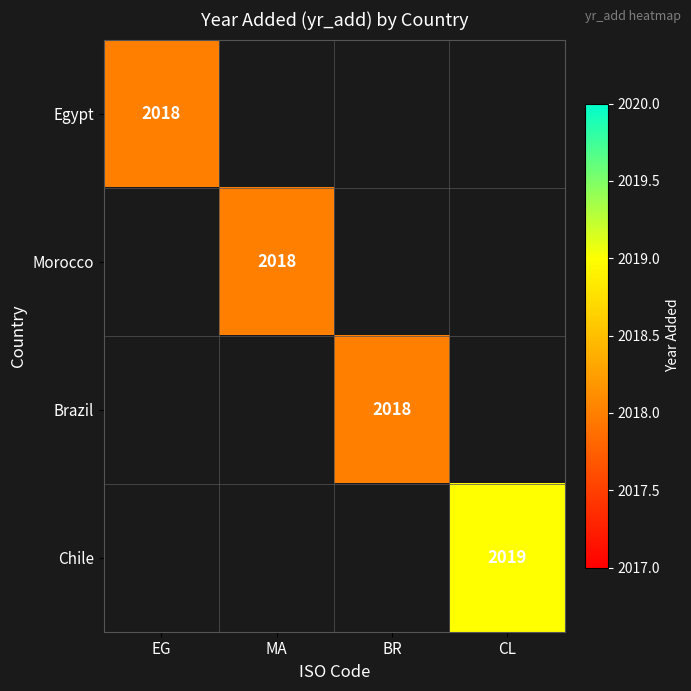

The Egypt series shows 703 at EG. True or false?

False